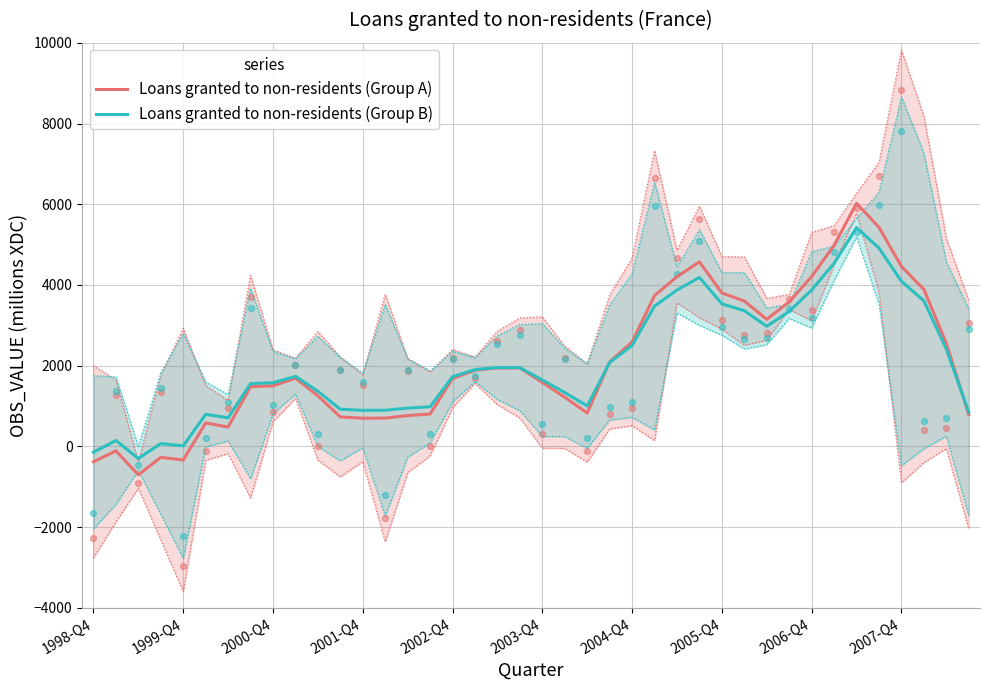

Is the value of Loans granted to non-residents (Group A) at 12 greater than the value of Loans granted to non-residents (Group B) at 39?

No